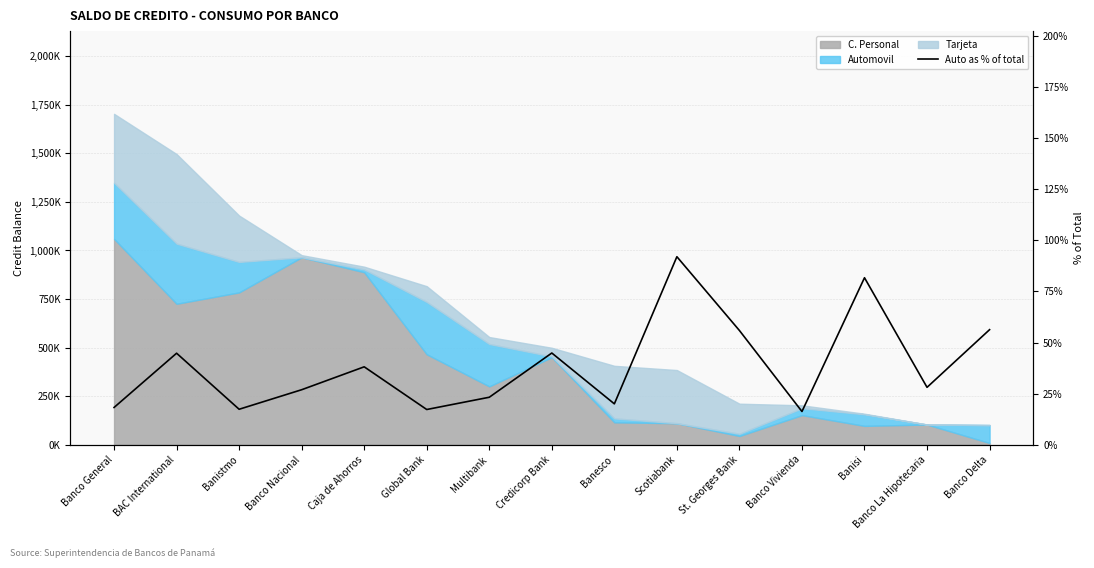

Rank the categories by value from highest to lowest.

Scotiabank, Banisi, Banco Delta, St. Georges Bank, Credicorp Bank, BAC International, Caja de Ahorros, Banco La Hipotecaria, Banco Nacional, Multibank, Banesco, Banco General, Banistmo, Global Bank, Banco Vivienda